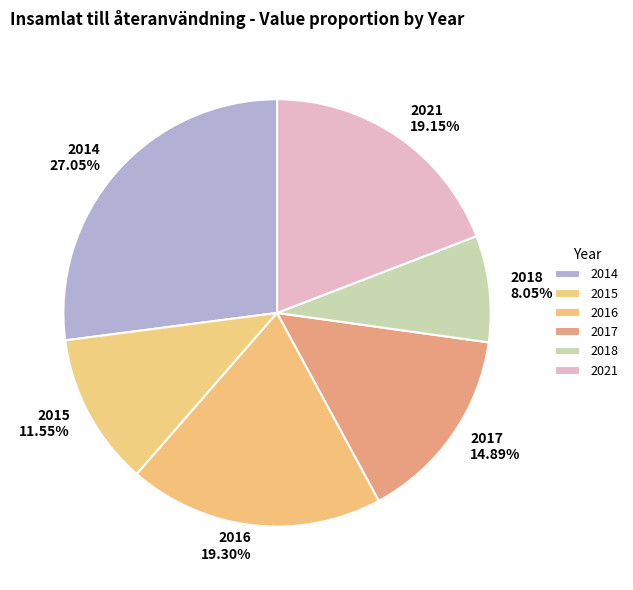

Does 2018 account for over 50% of the chart?

No